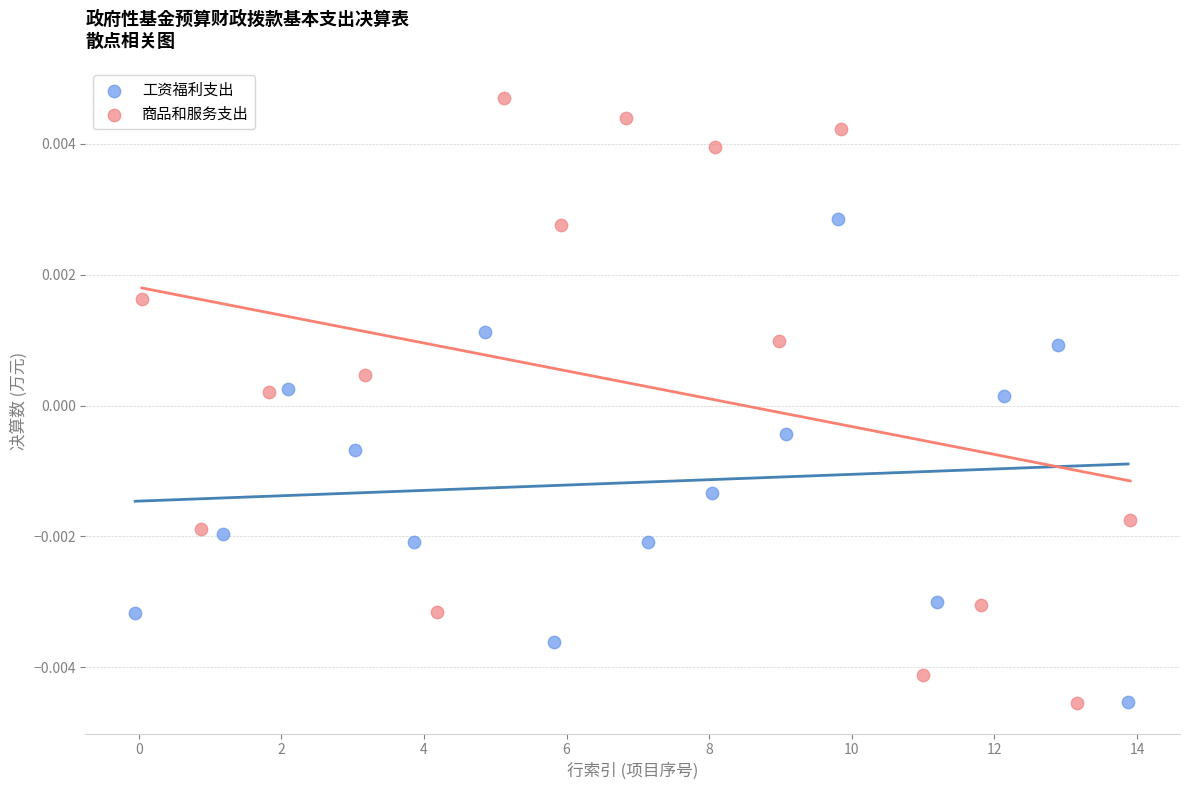

Which series contains the highest Y value?

商品和服务支出